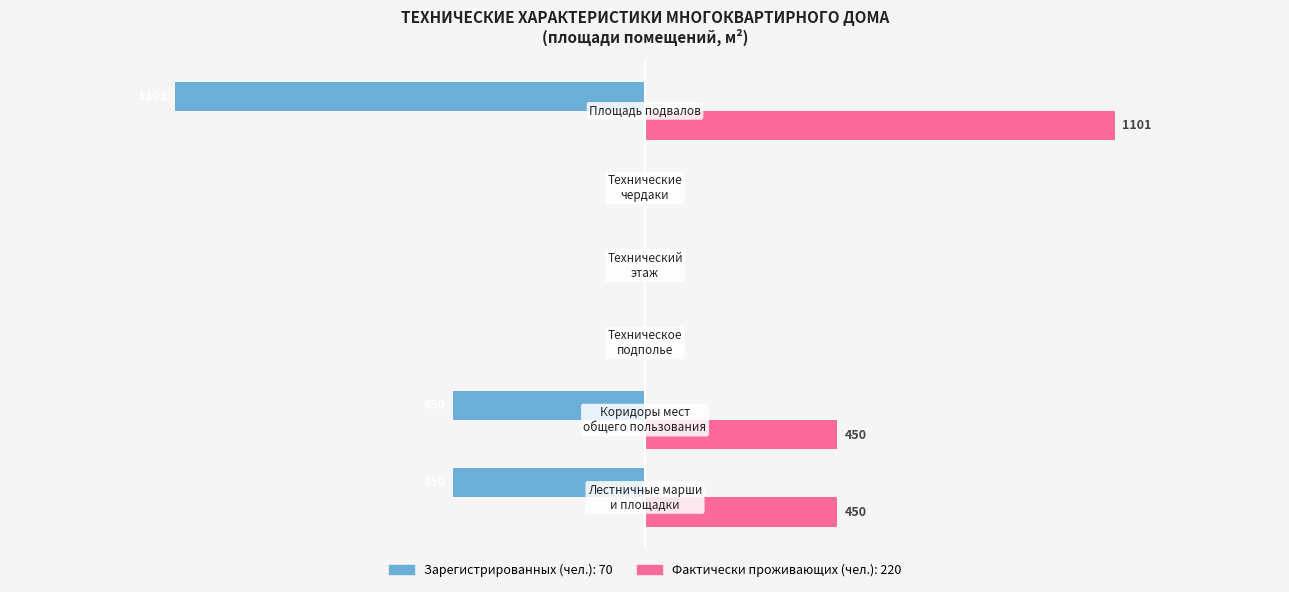

What is the greatest value displayed?

1101